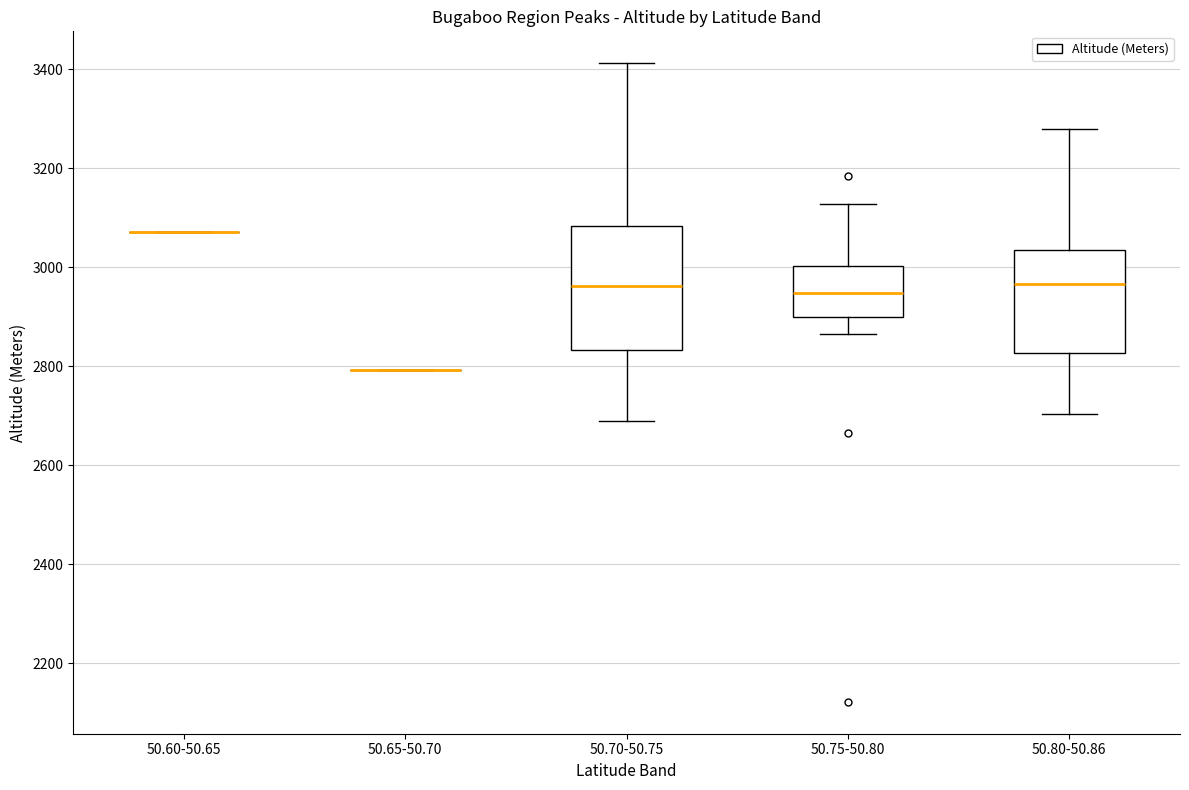

Reading left to right, read every box against the y-axis: the position of its median line, the range the box covers, and the ends of its whiskers. The values are not printed on the chart, so give them approximately, as read against the axis.

50.60-50.65: box collapsed to a line at 3080, whiskers 3080 to 3080
50.65-50.70: box collapsed to a line at 2800, whiskers 2800 to 2800
50.70-50.75: median 2960, box 2840 to 3080, whiskers 2680 to 3420
50.75-50.80: median 2940, box 2900 to 3000, whiskers 2860 to 3120
50.80-50.86: median 2960, box 2820 to 3040, whiskers 2700 to 3280